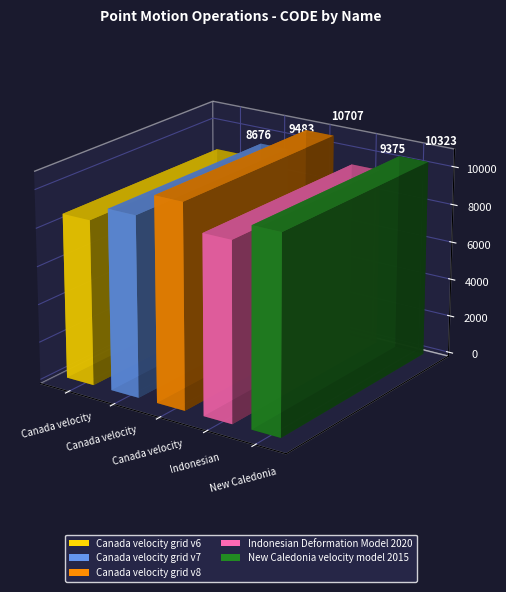

What position from the right is Indonesian
Deformation
Model 2020?

2